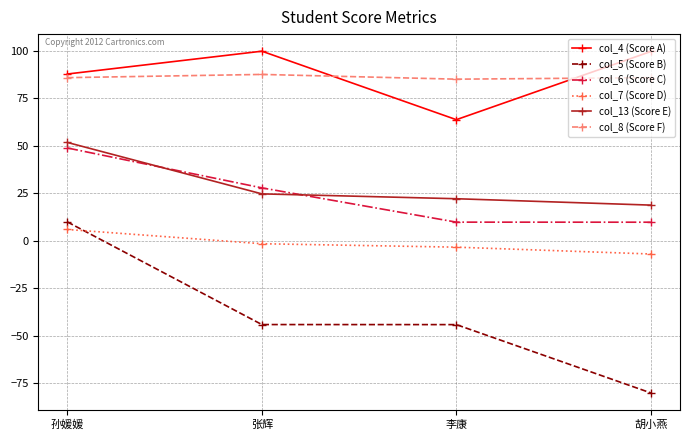

Which series has the largest range (max minus min)?

col_5 (Score B)